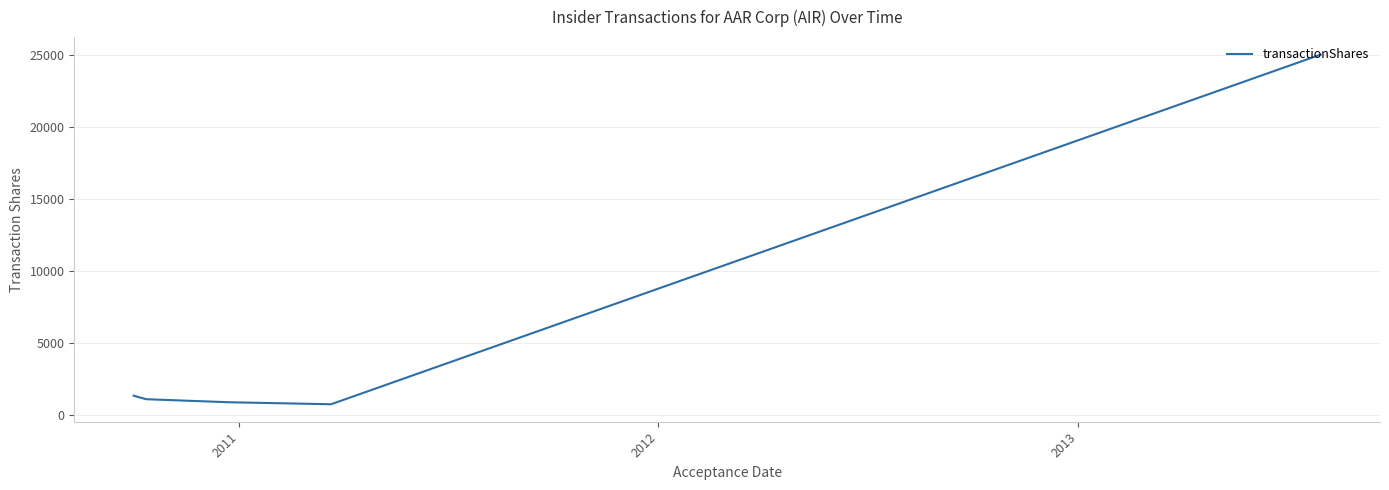

What is the difference between the maximum and second lowest values?

24110